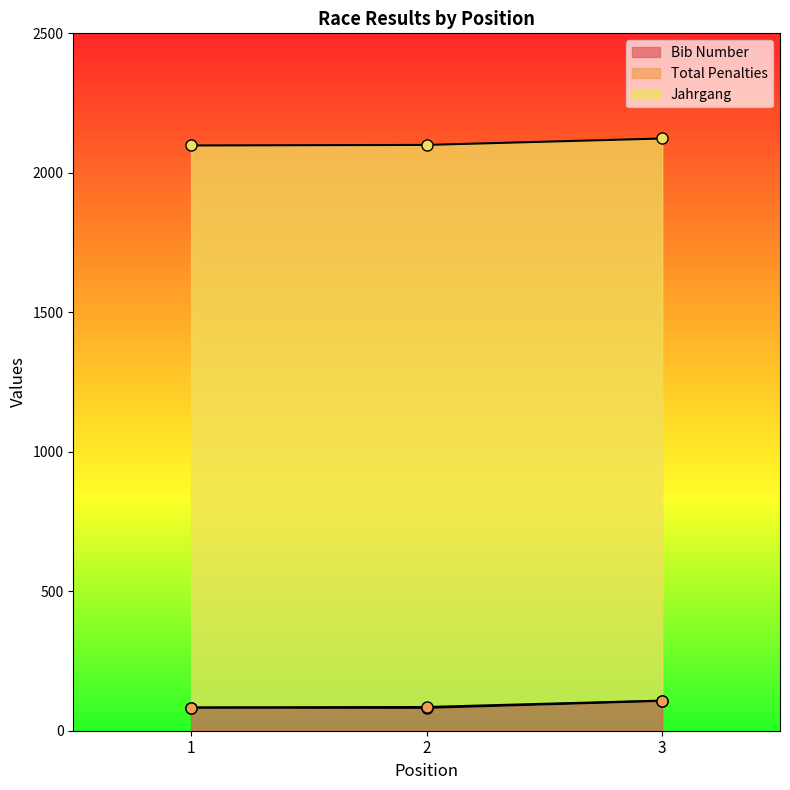

Reading left to right, what are all the values shown in this chart?

Bib Number: 1=83	2=82	3=107
Total Penalties: 1=0	2=3	3=1
Jahrgang: 1=2015	2=2015	3=2015